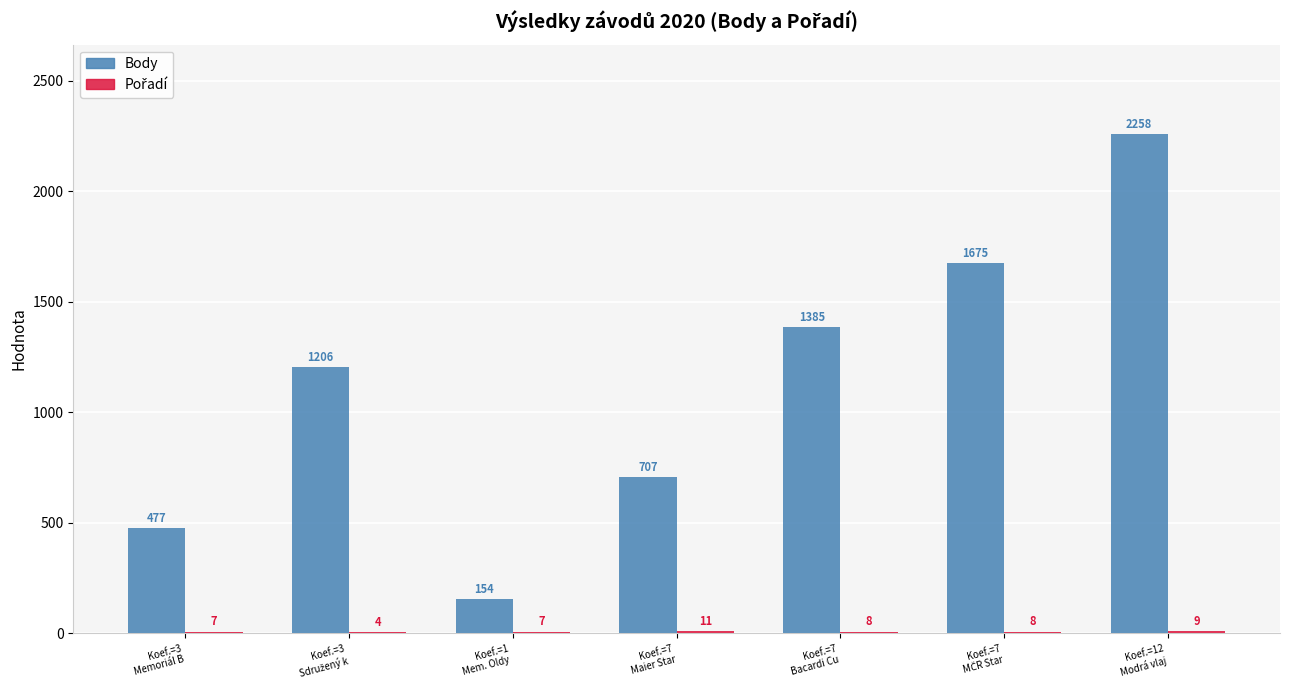

What is the sum of all Body values?

7862